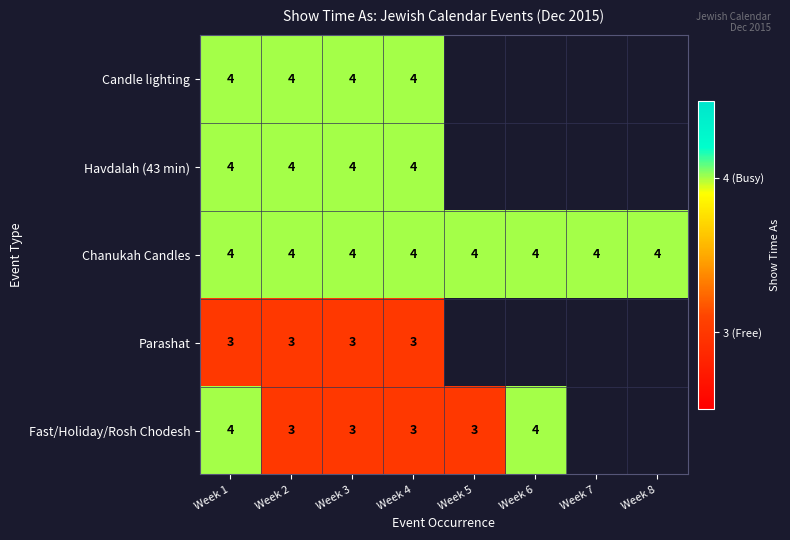

What is the average value of the Chanukah Candles series?

4